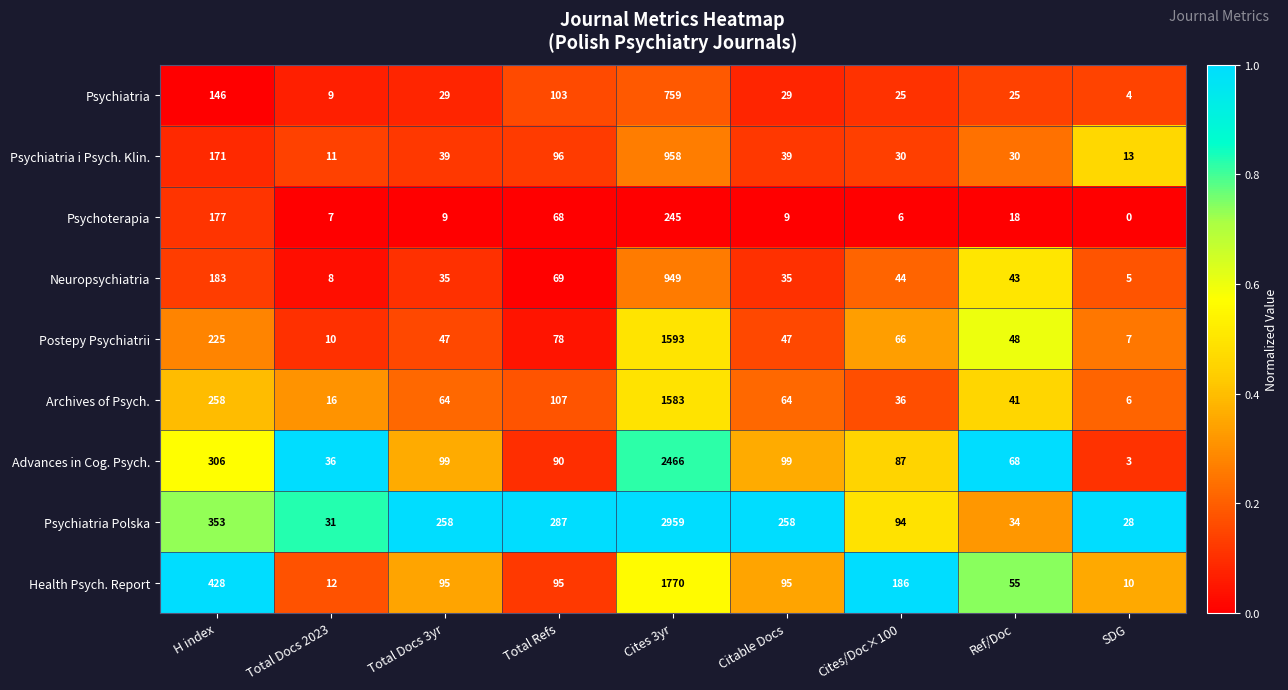

How many data points does each series have?

9